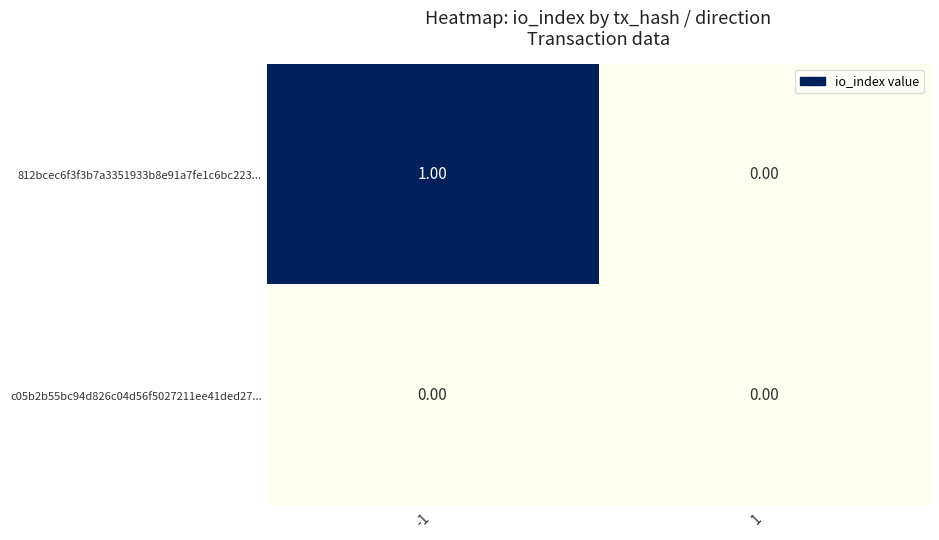

Which series has the largest range (max minus min)?

812bcec6f3f3b7a3351933b8e91a7fe1c6bc223...